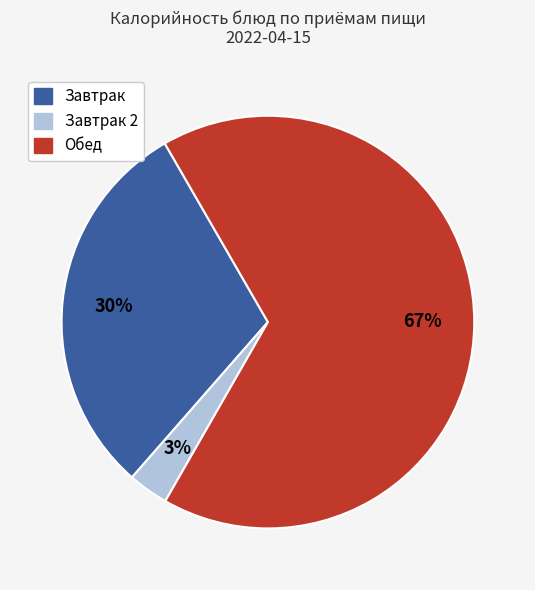

Is there any slice that represents more than half of the pie?

Yes